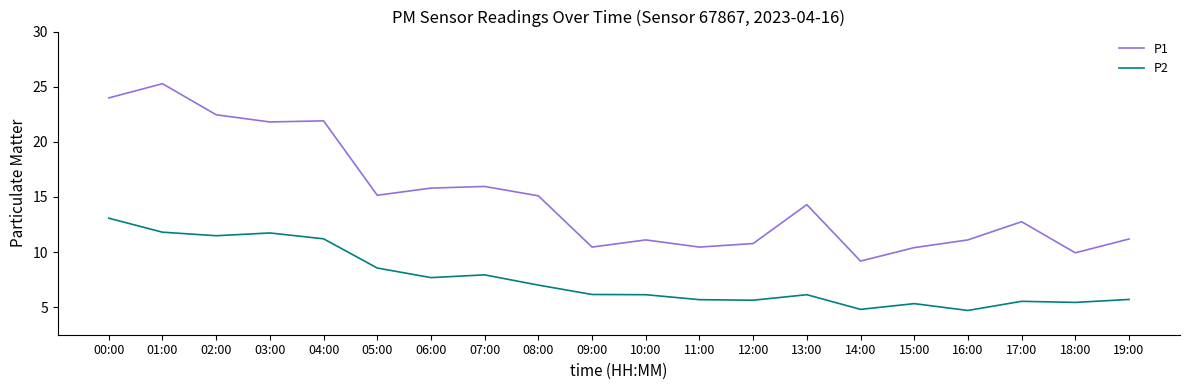

List the series in order of their peak value, lowest first.

P2, P1